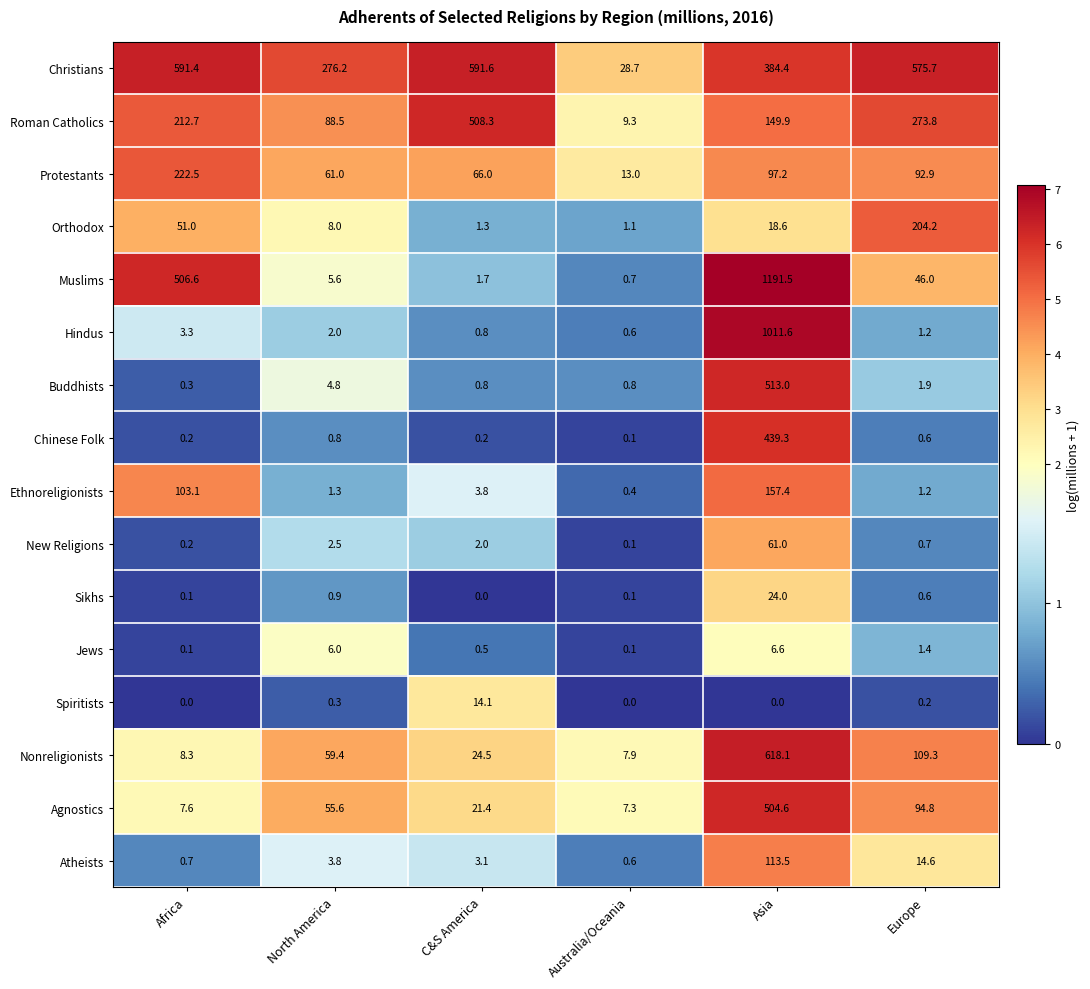

At which category is the sum across all series the highest?

Asia